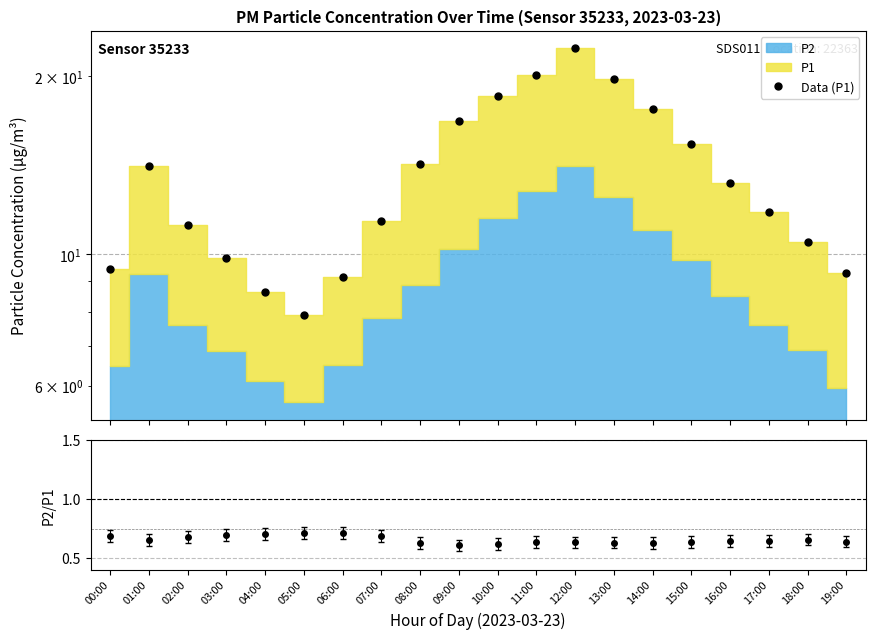

What is the maximum value shown in the chart?

22.3